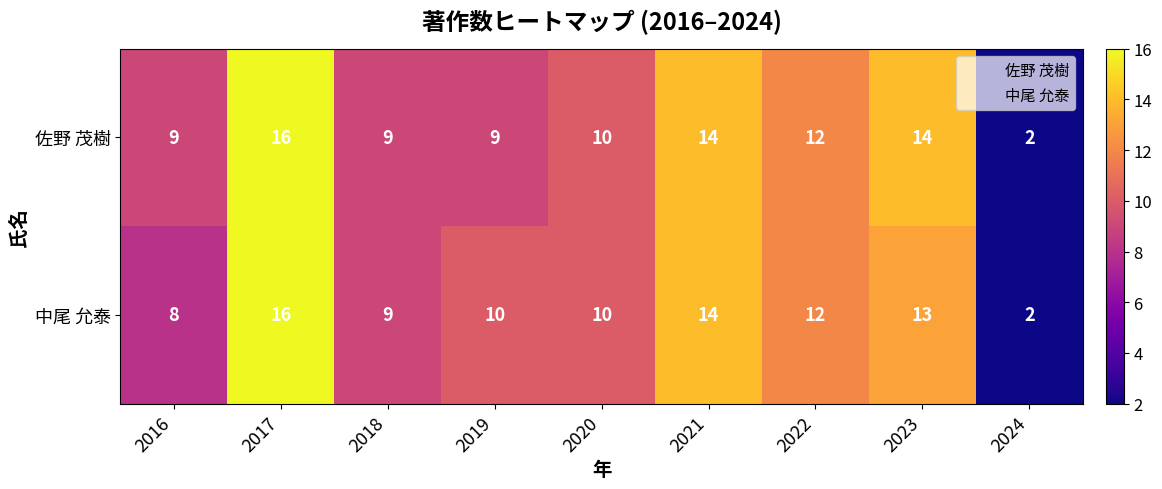

What is the smallest value displayed?

2